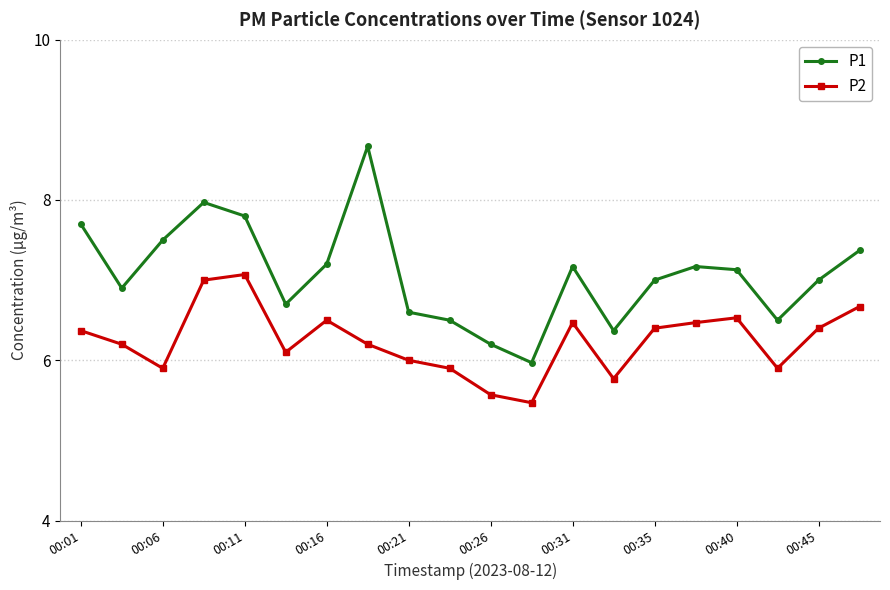

Rank the series by their maximum value, from lowest to highest.

P2, P1